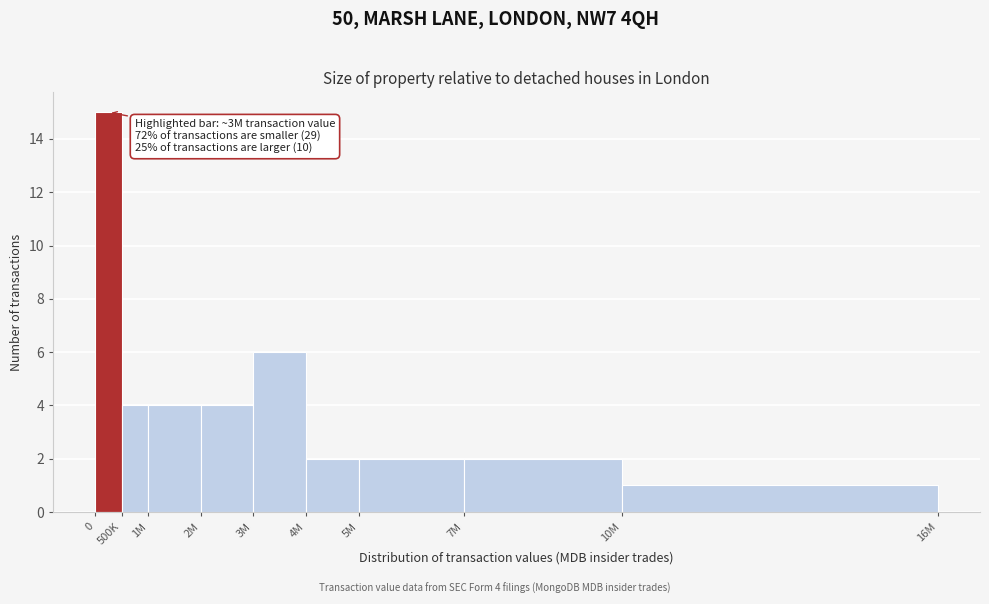

Reading left to right, list all the values displayed in this chart.

0=15	500K=4	1M=4	2M=4	3M=6	4M=2	5M=2	7M=2	10M=1